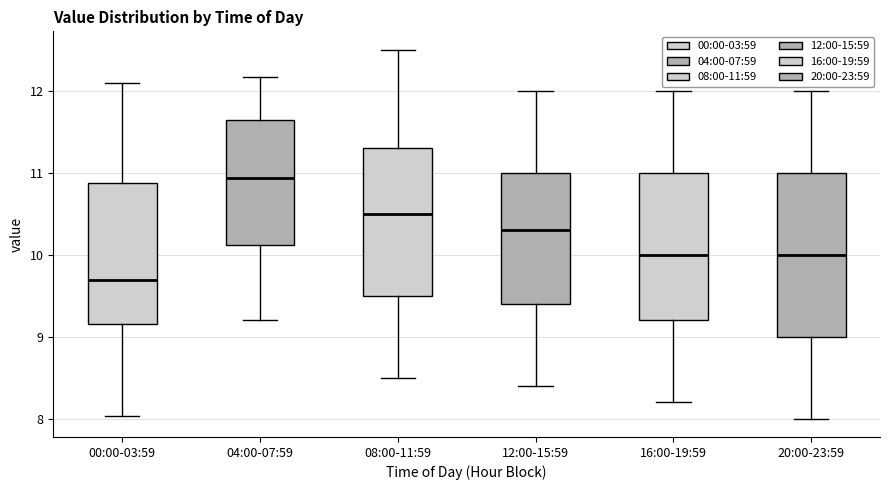

Which box is the tallest, from its lower edge to its upper edge?

20:00-23:59